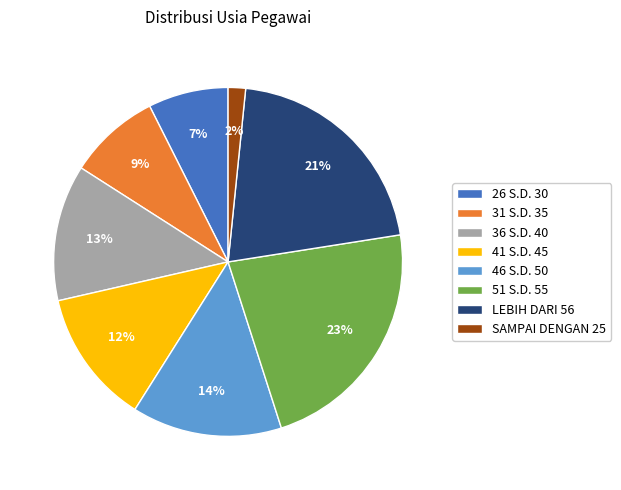

Is it true that 31 S.D. 35 is 2% of the pie?

False